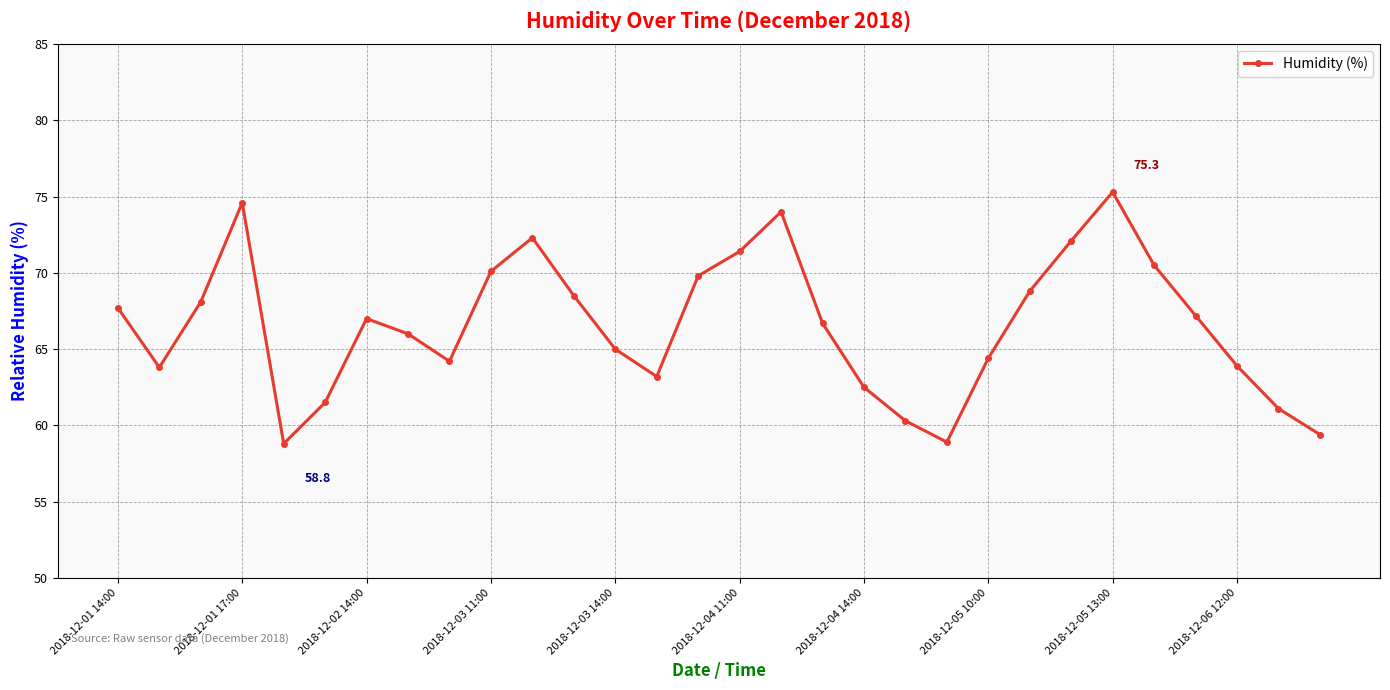

What is the maximum value shown in the chart?

75.3